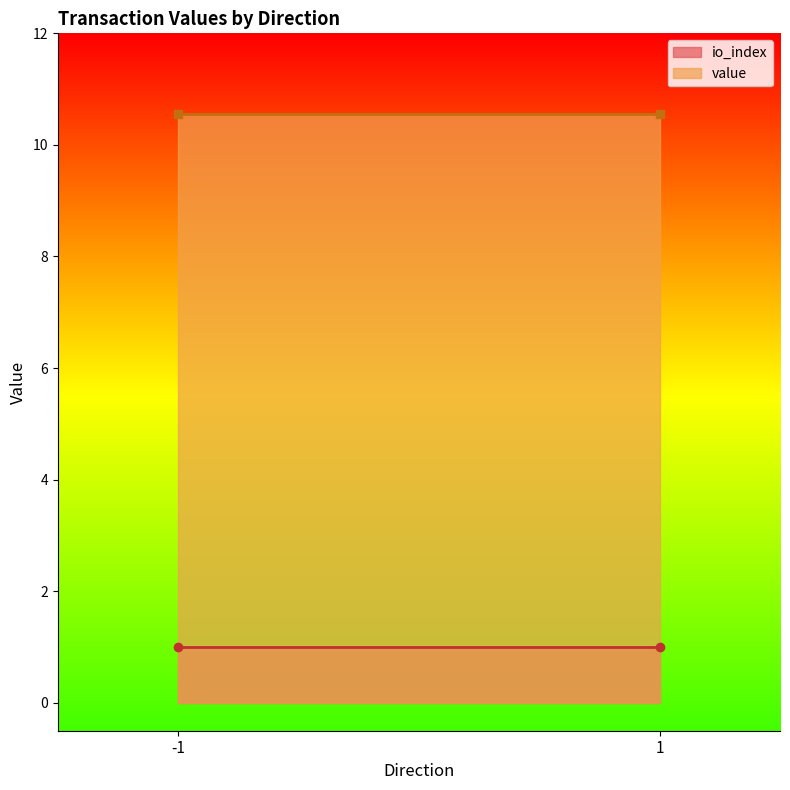

Which series has the largest range (max minus min)?

value